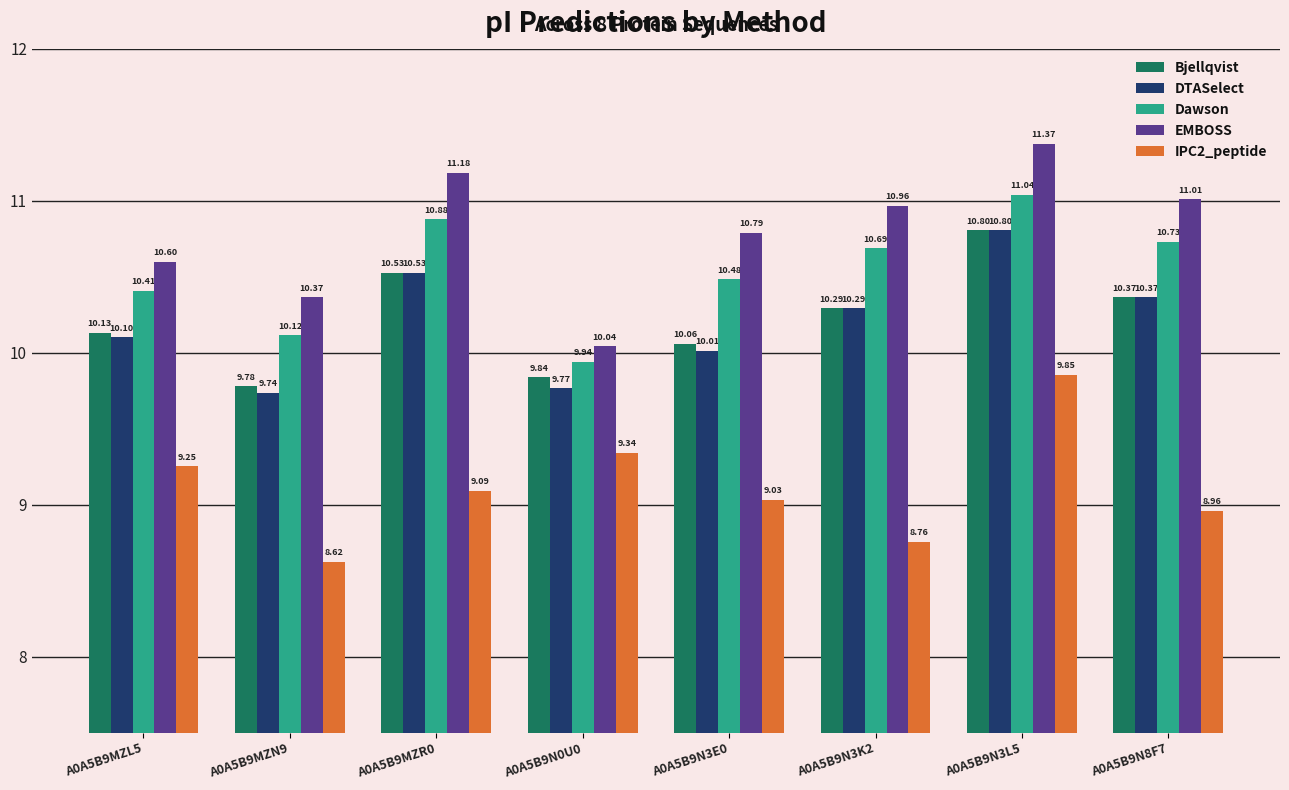

How many series are shown in this chart?

5